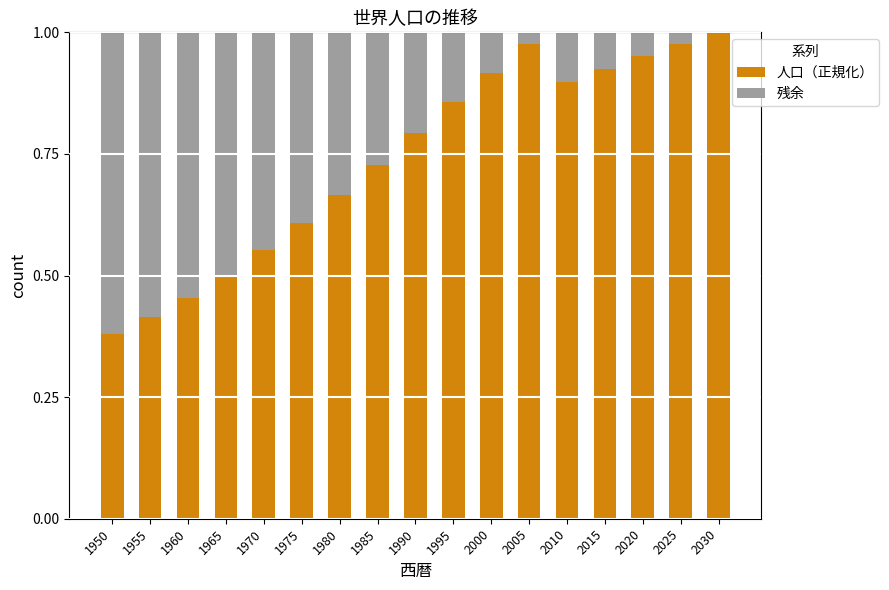

At which label does 人口（正規化） reach its peak?

2030